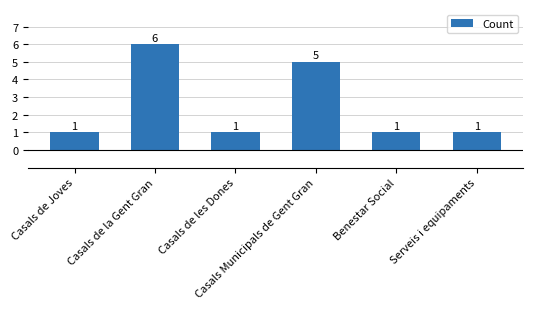

Reading left to right, what are all the values shown in this chart?

1	6	1	5	1	1